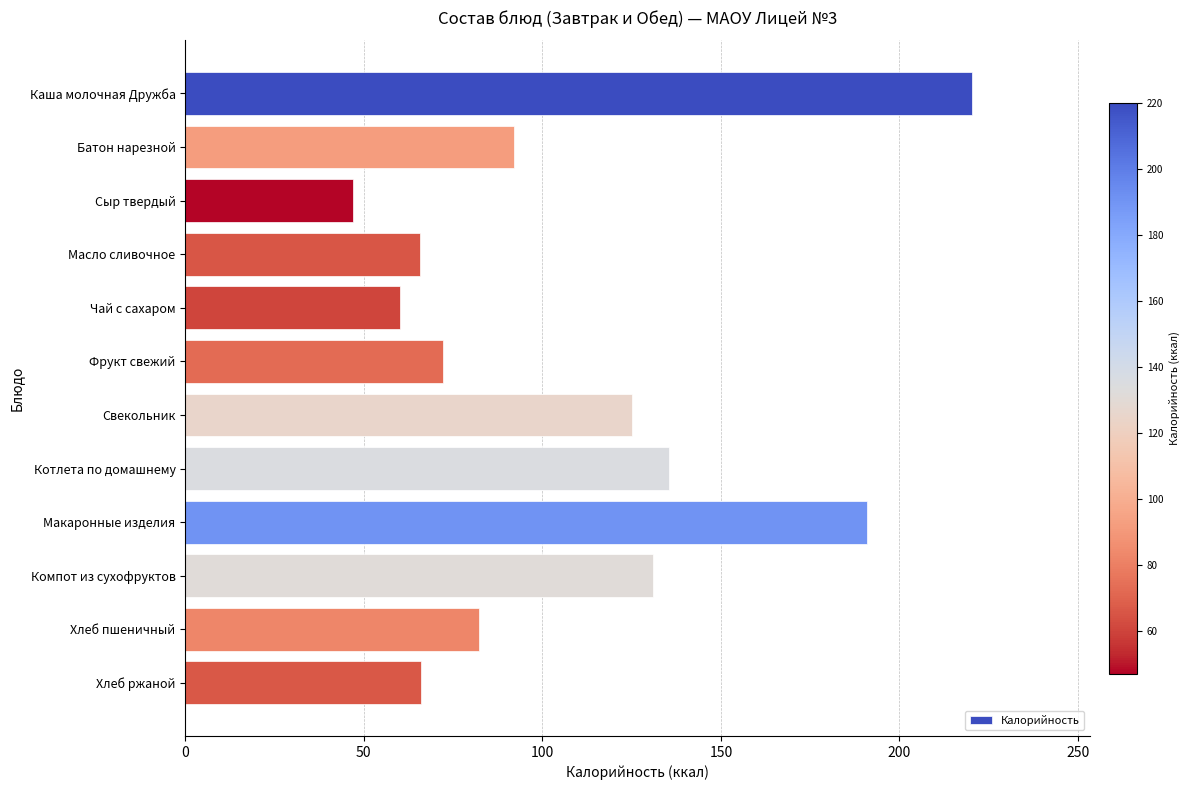

Is it true that the value at Макаронные изделия is 191.0?

True